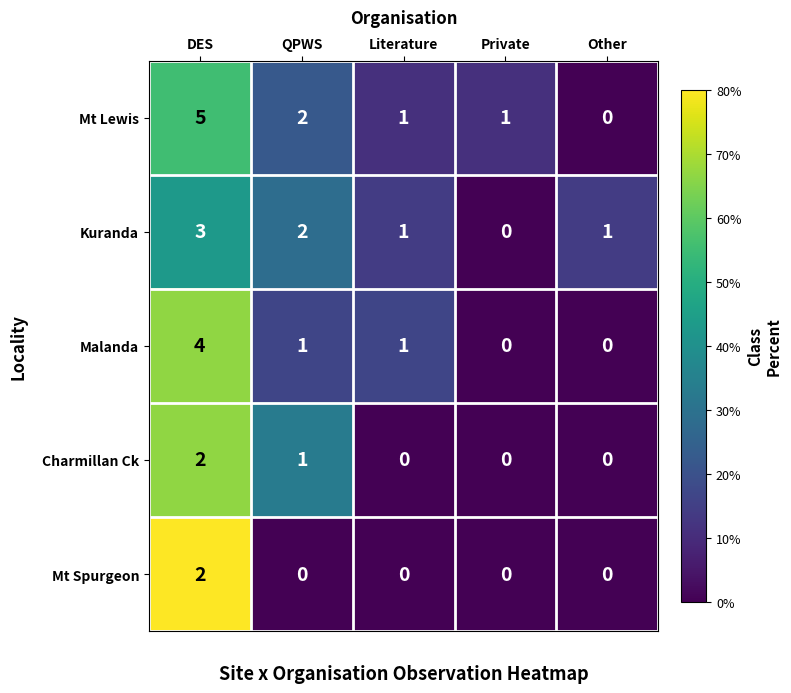

The Kuranda series shows 1 at Private. True or false?

False